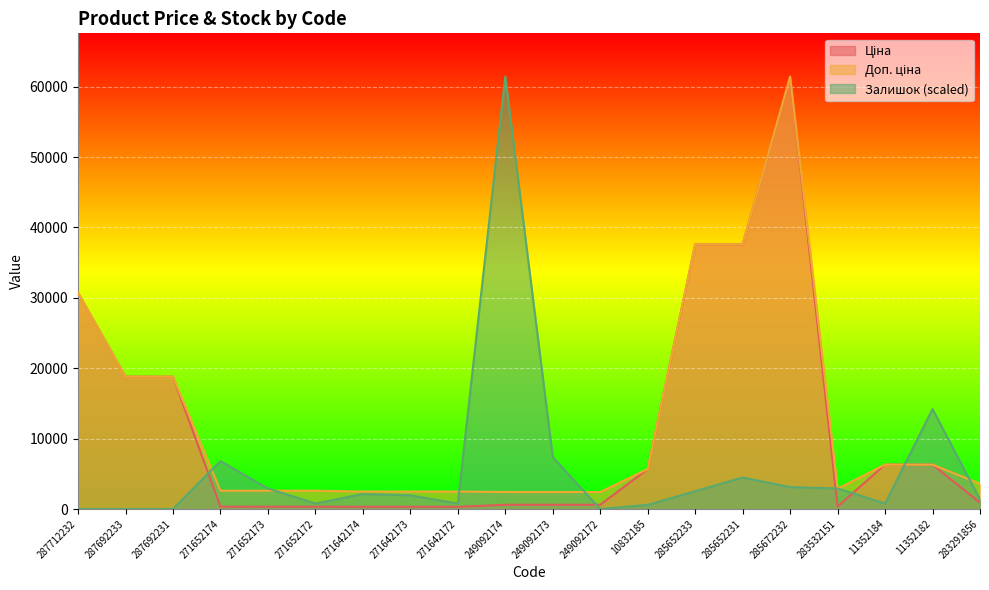

At which category is the sum across all series the highest?

285672232